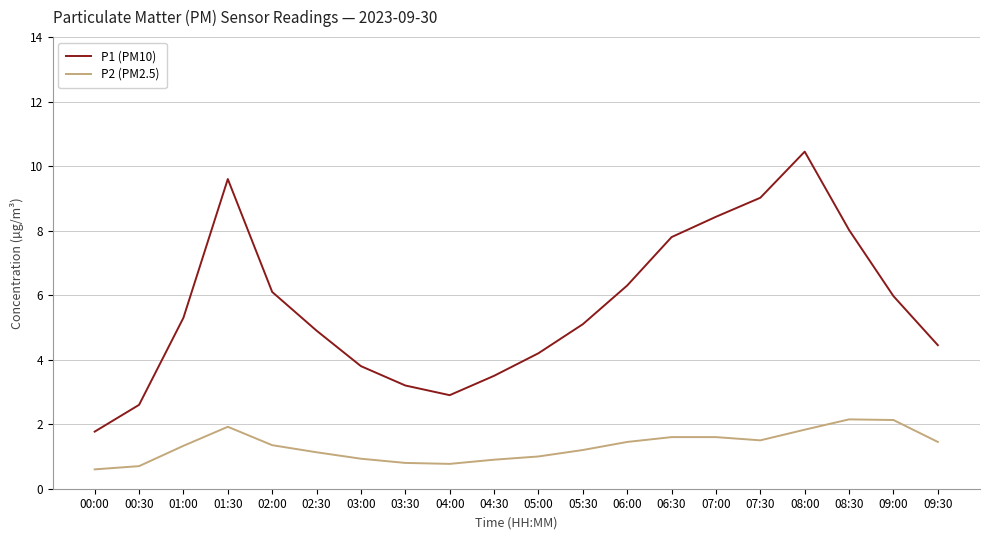

True or false: P1 (PM10) has a value of 4.2 at 04:00.

False